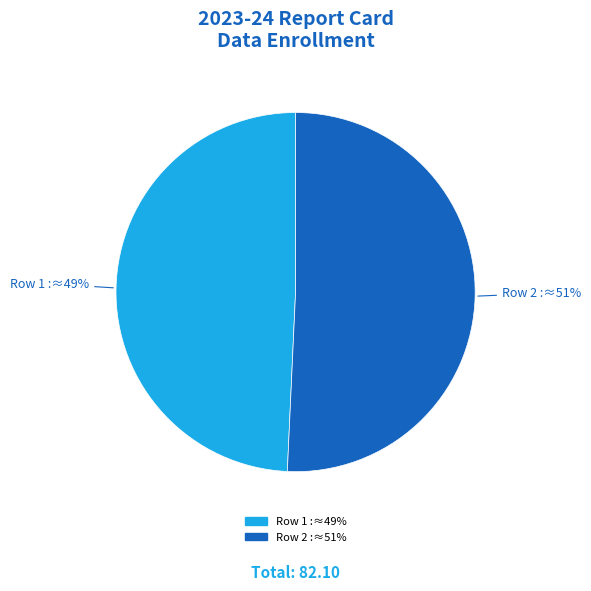

Is the sum of Row 1 :≈49% and Row 2 :≈51% greater than half?

Yes